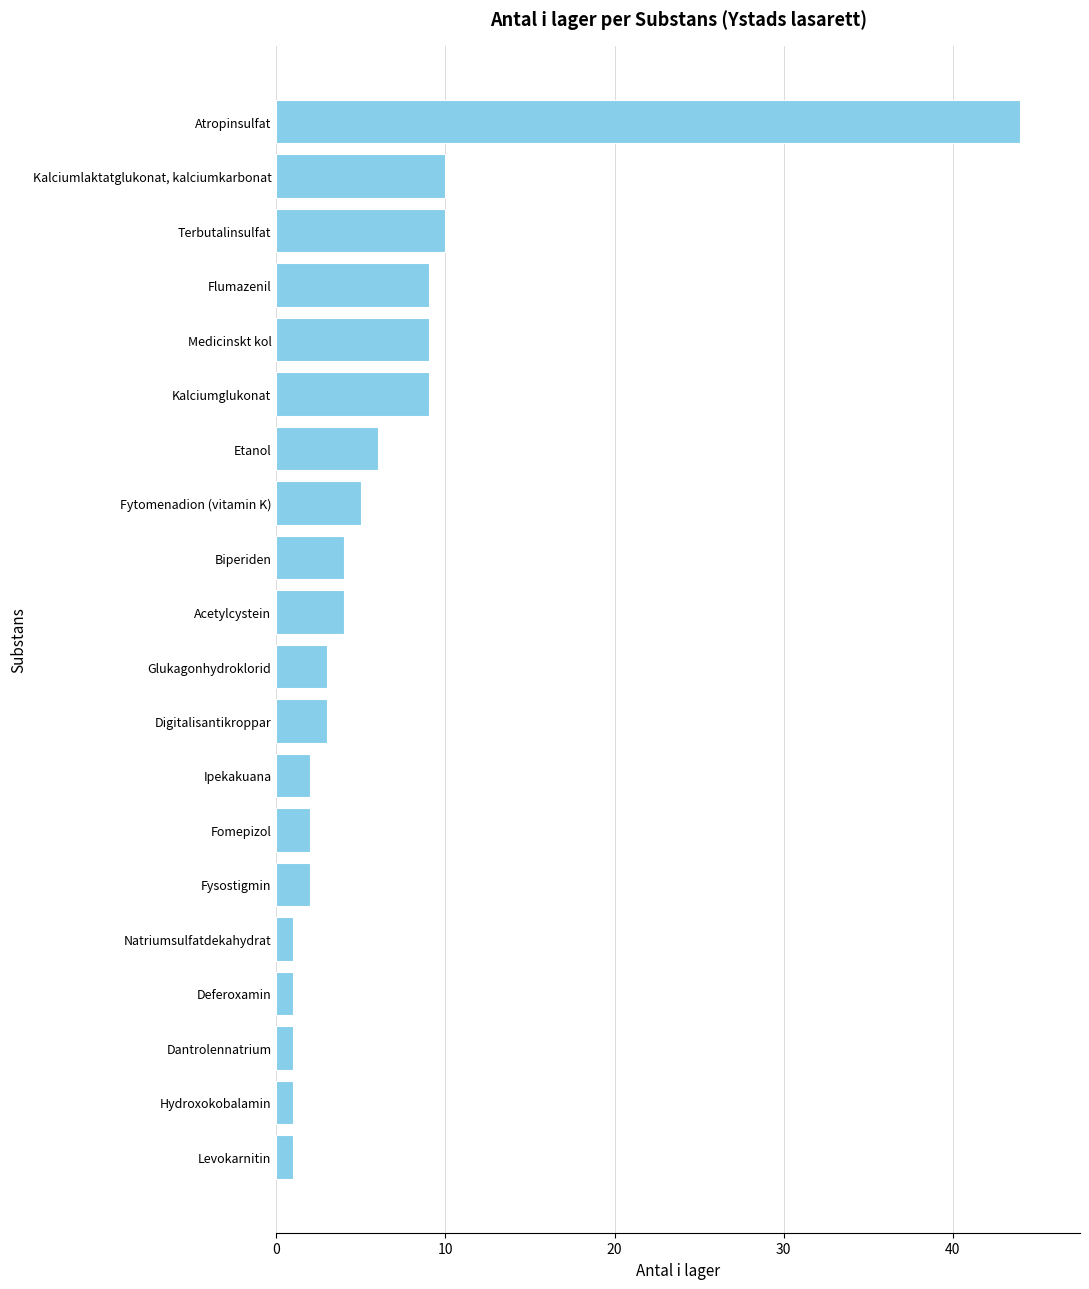

What is the difference between the second highest and minimum values?

9